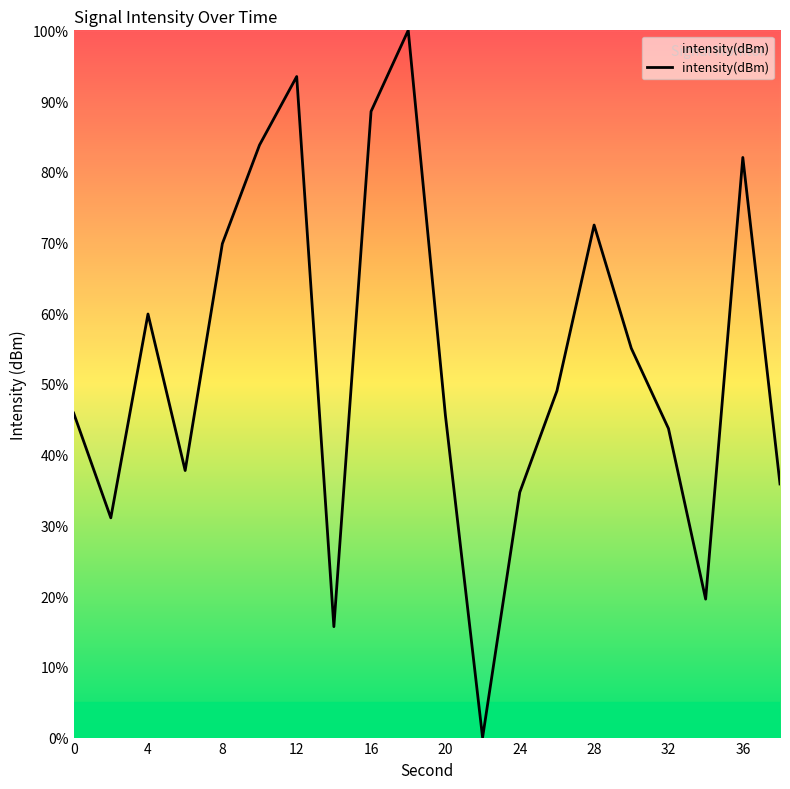

What is the greatest value displayed?

100.0